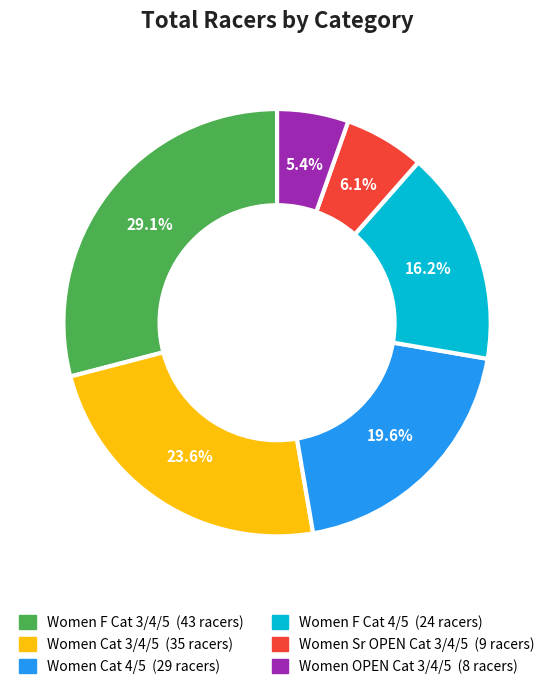

Does any single category account for the majority?

No